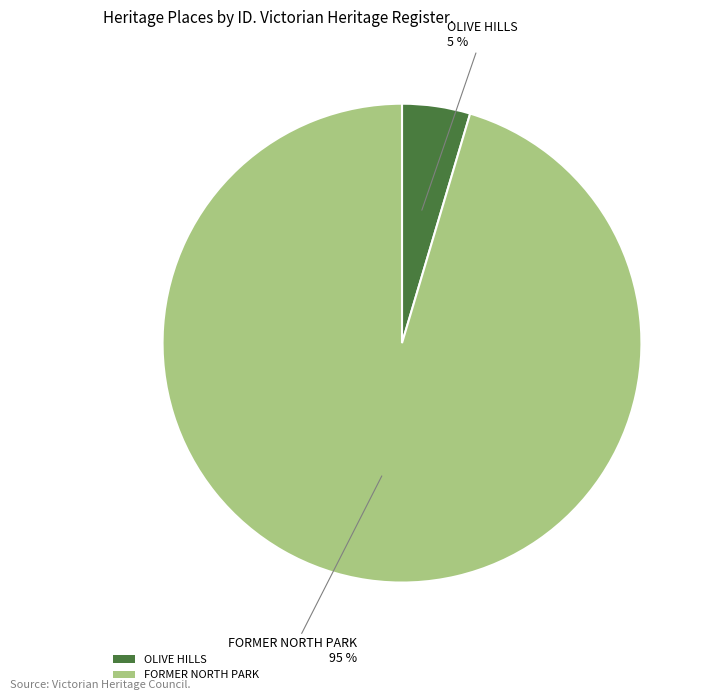

Rank the categories by value from lowest to highest.

OLIVE HILLS, FORMER NORTH PARK